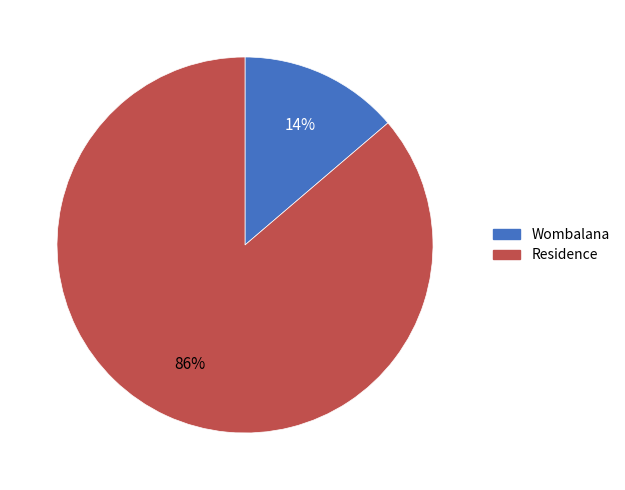

How many slices are in this pie chart?

2